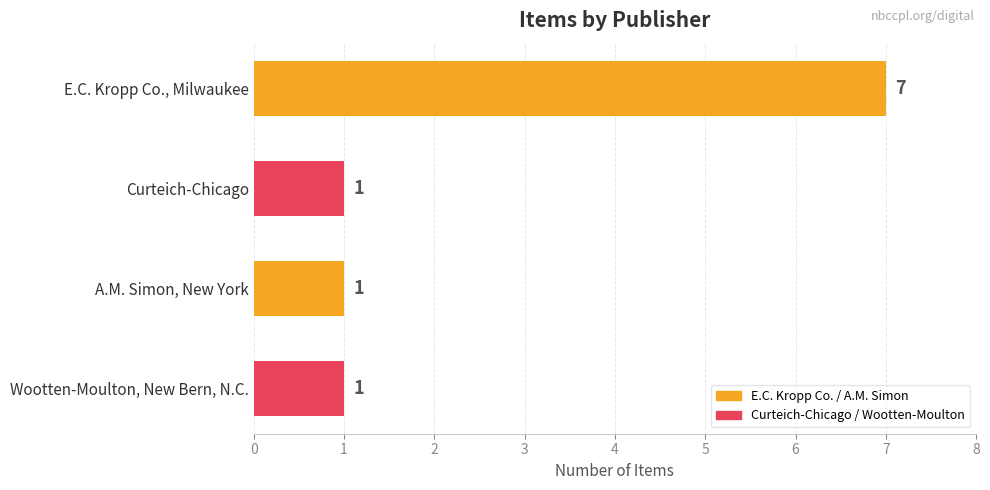

How many data points does each series have?

4